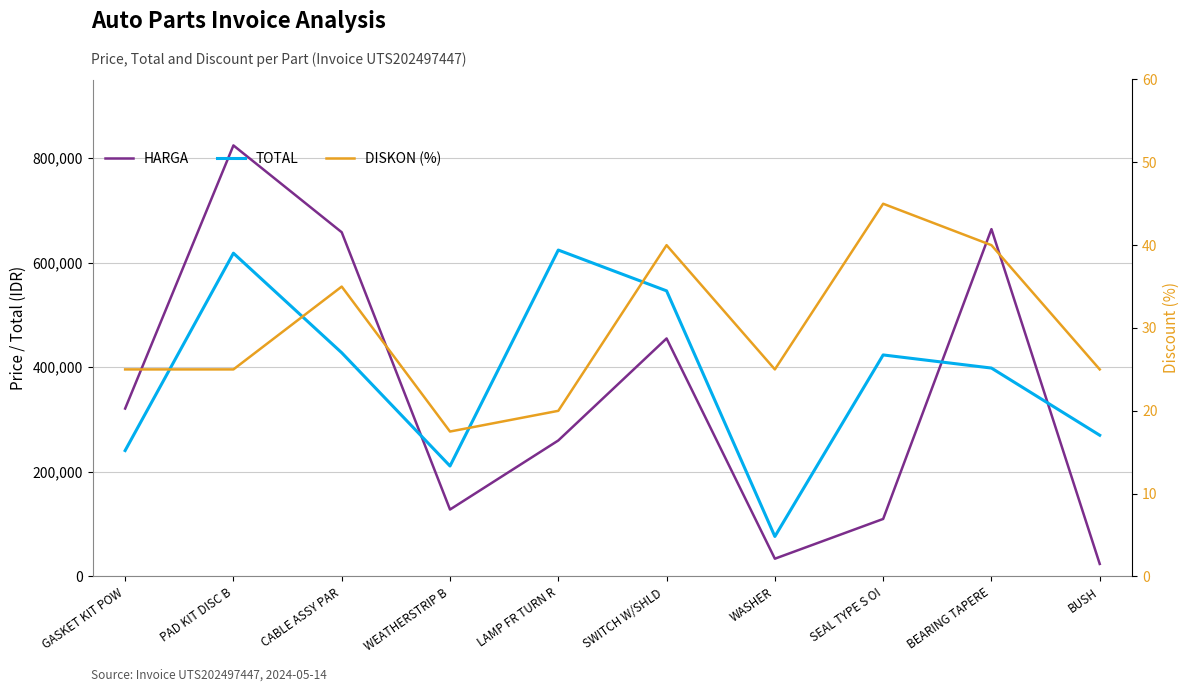

What is the sum of the DISKON (%) values at LAMP FR TURN R and SEAL TYPE S OI?

65.0